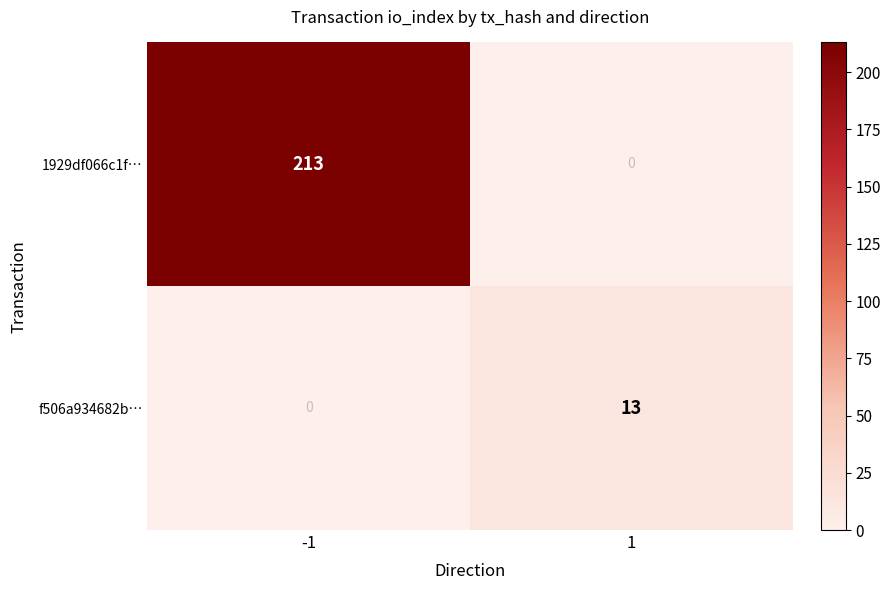

What is the approximate value of 1929df066c1f… at -1, to the nearest 5?

215